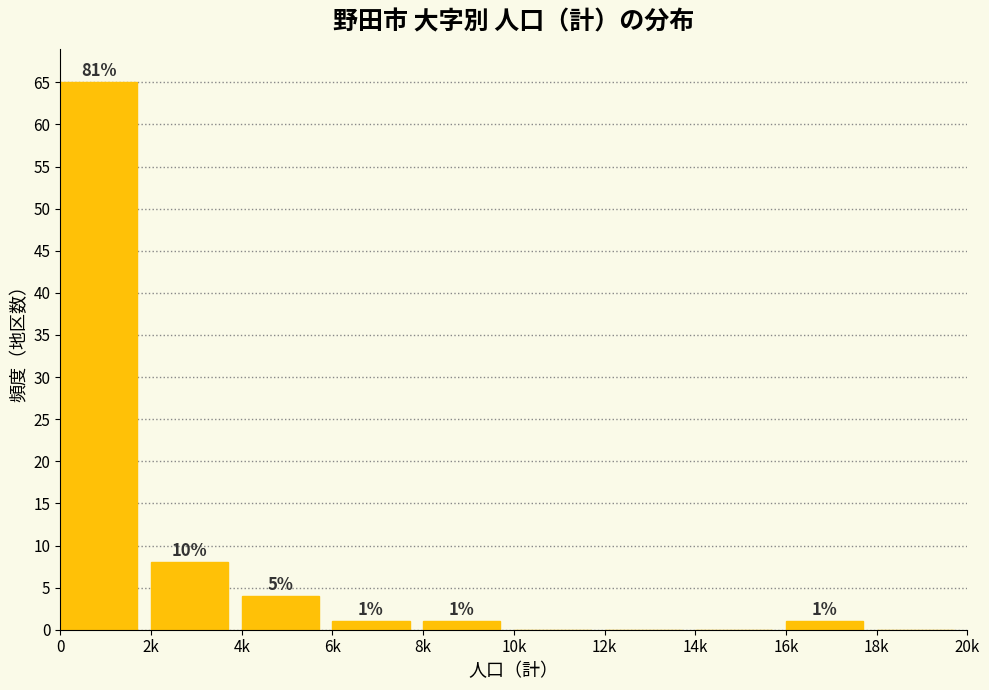

Reading left to right, what are all the values shown in this chart?

0=65	2k=8	4k=4	6k=1	8k=1	10k=0	12k=0	14k=0	16k=1	18k=0